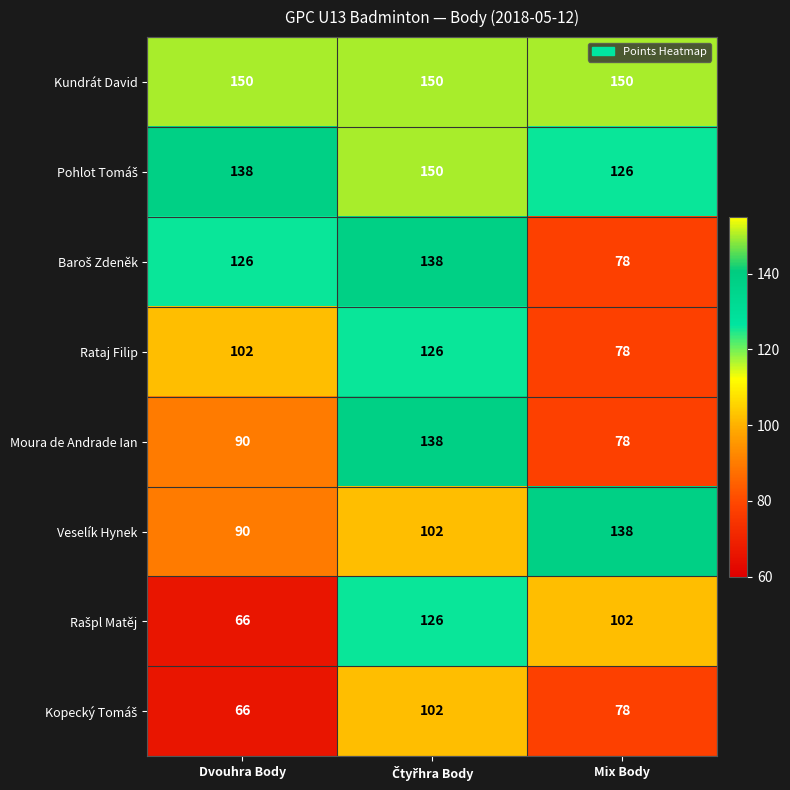

What is the average value of the Rataj Filip series?

102